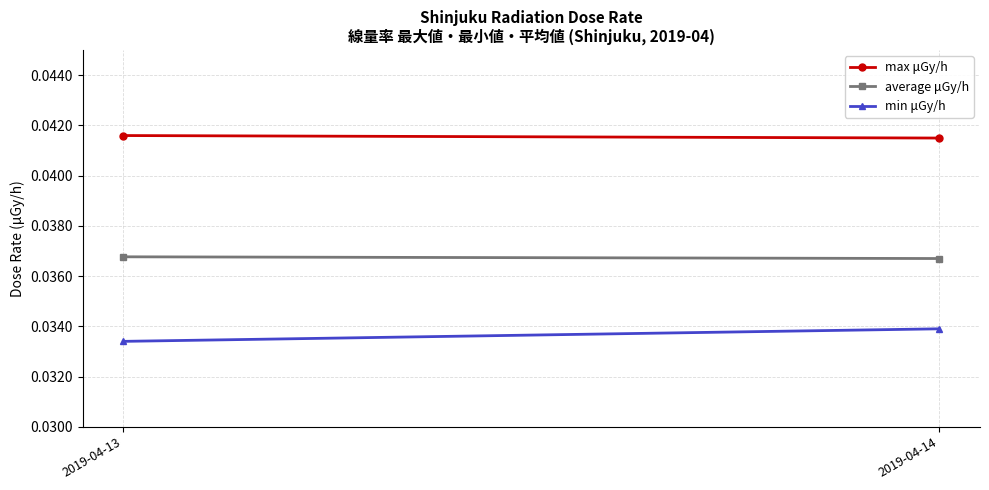

At which category does the chart reach its peak across all series?

2019-04-13